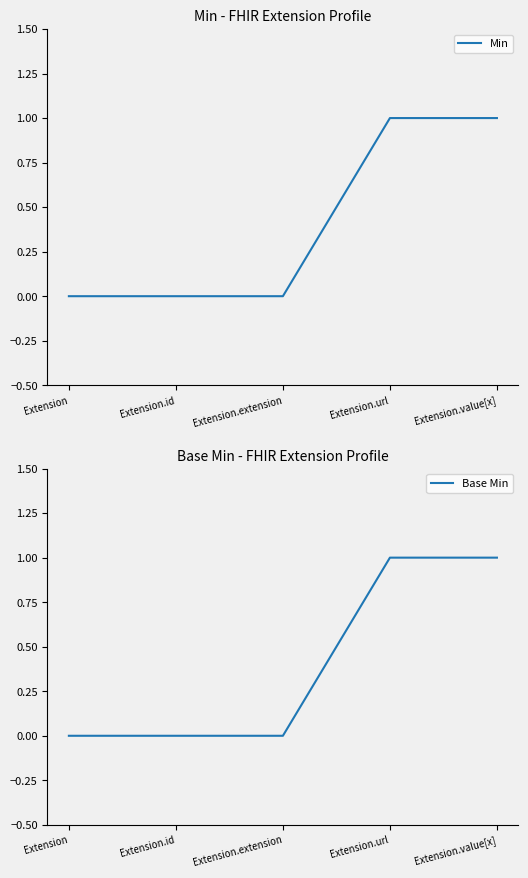

At Extension.value[x], list the series in order from largest to smallest.

Min, Base Min